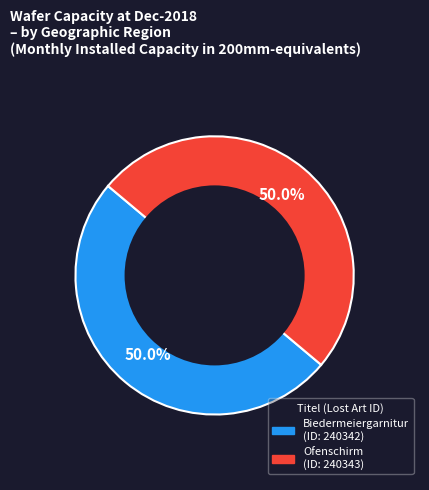

What is the ratio of the value at Ofenschirm to the value at Biedermeiergarnitur?

1.0